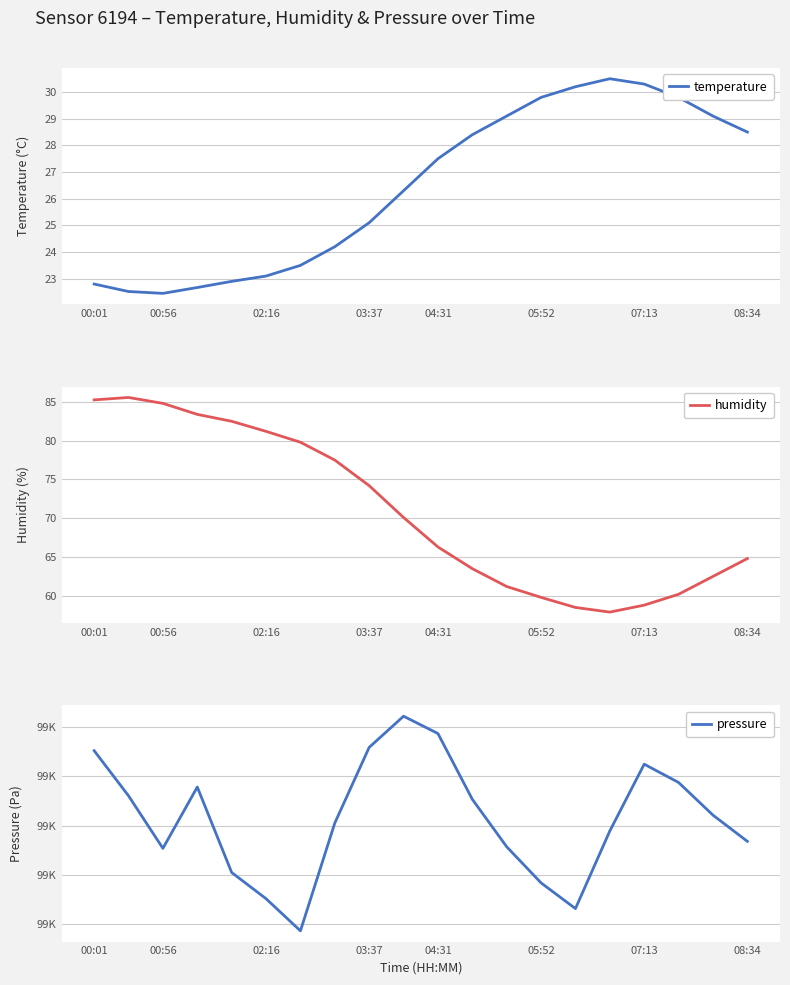

The temperature series shows 23.1 at 02:16. True or false?

True